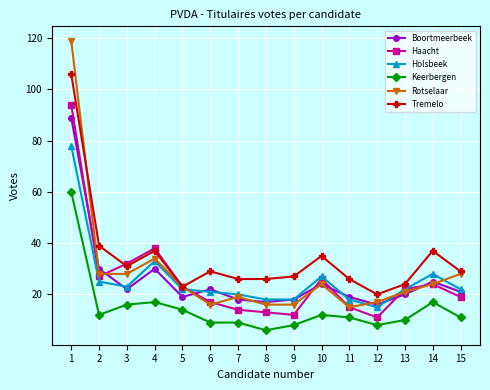

At how many categories does at least one series exceed 69?

1